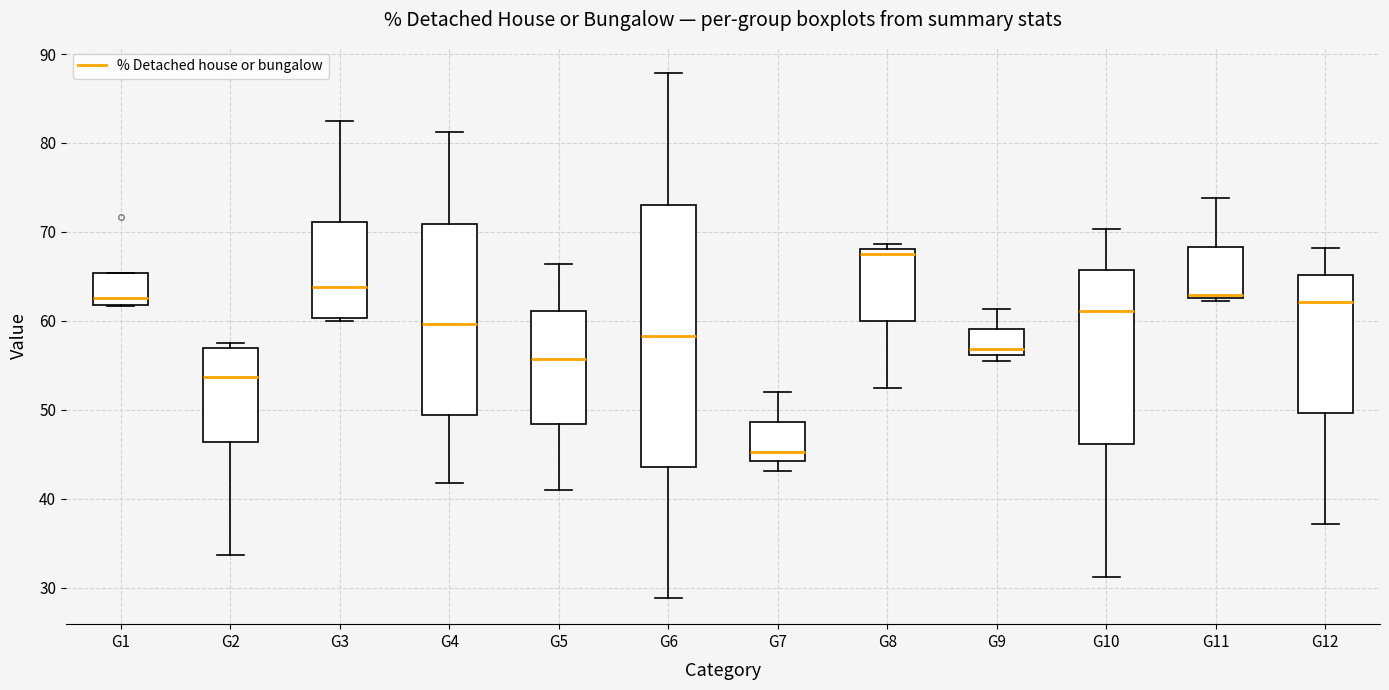

Comparing the boxes themselves (not the whiskers), which one is the tallest?

G6